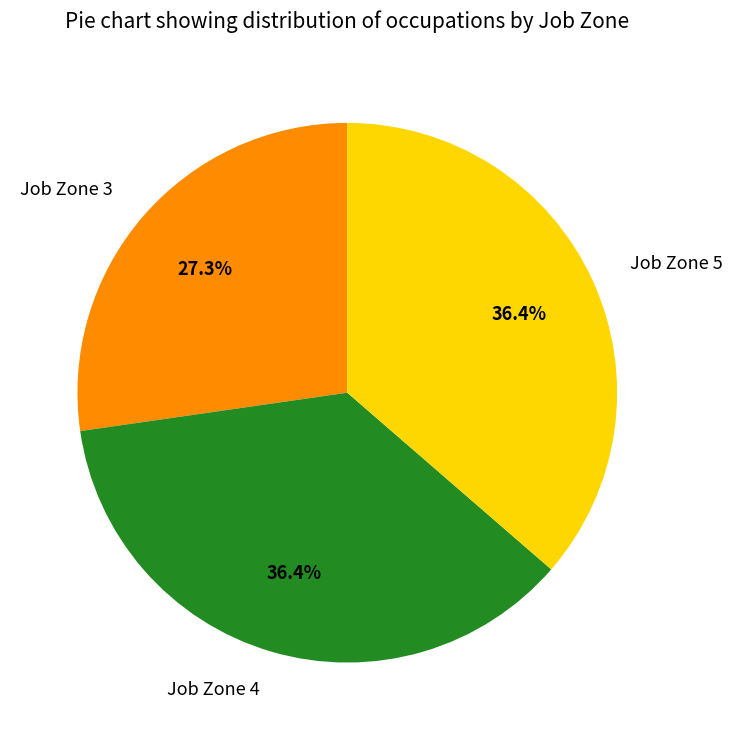

True or false: Job Zone 4 accounts for 25% of the total.

False